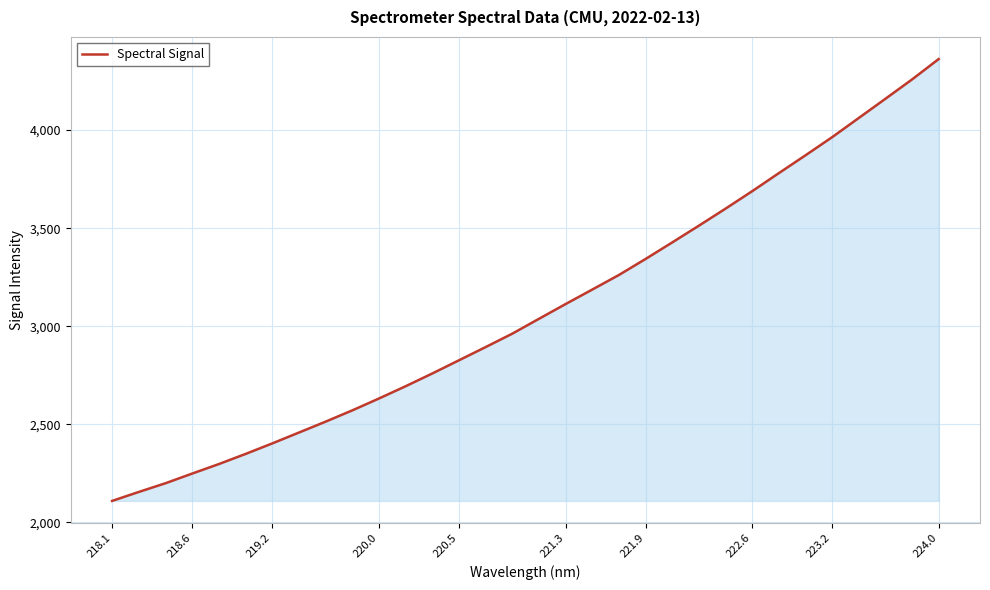

Does the chart display data point markers on the line(s)?

No